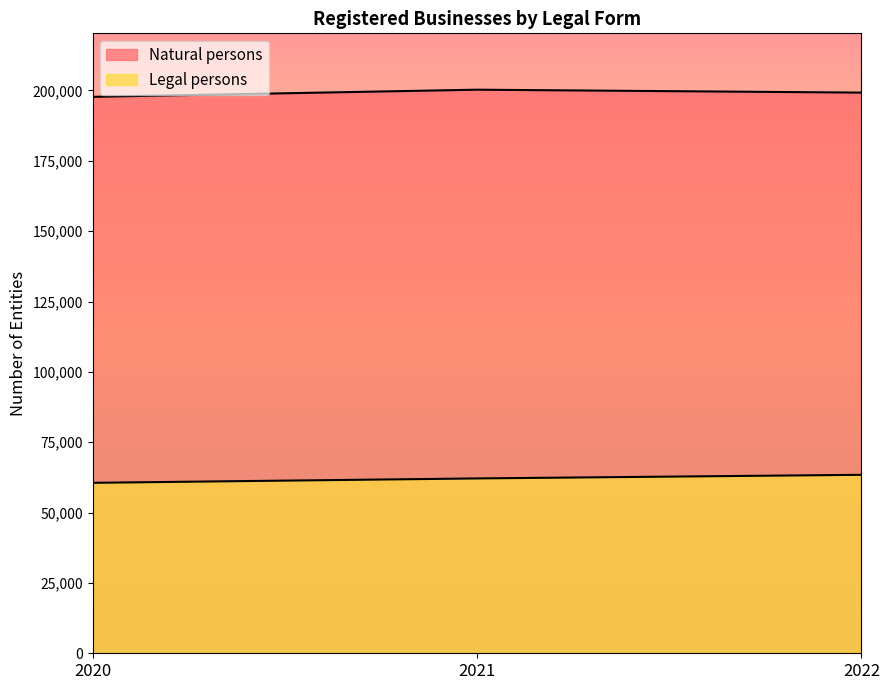

At which category does the chart reach its minimum across all series?

2020